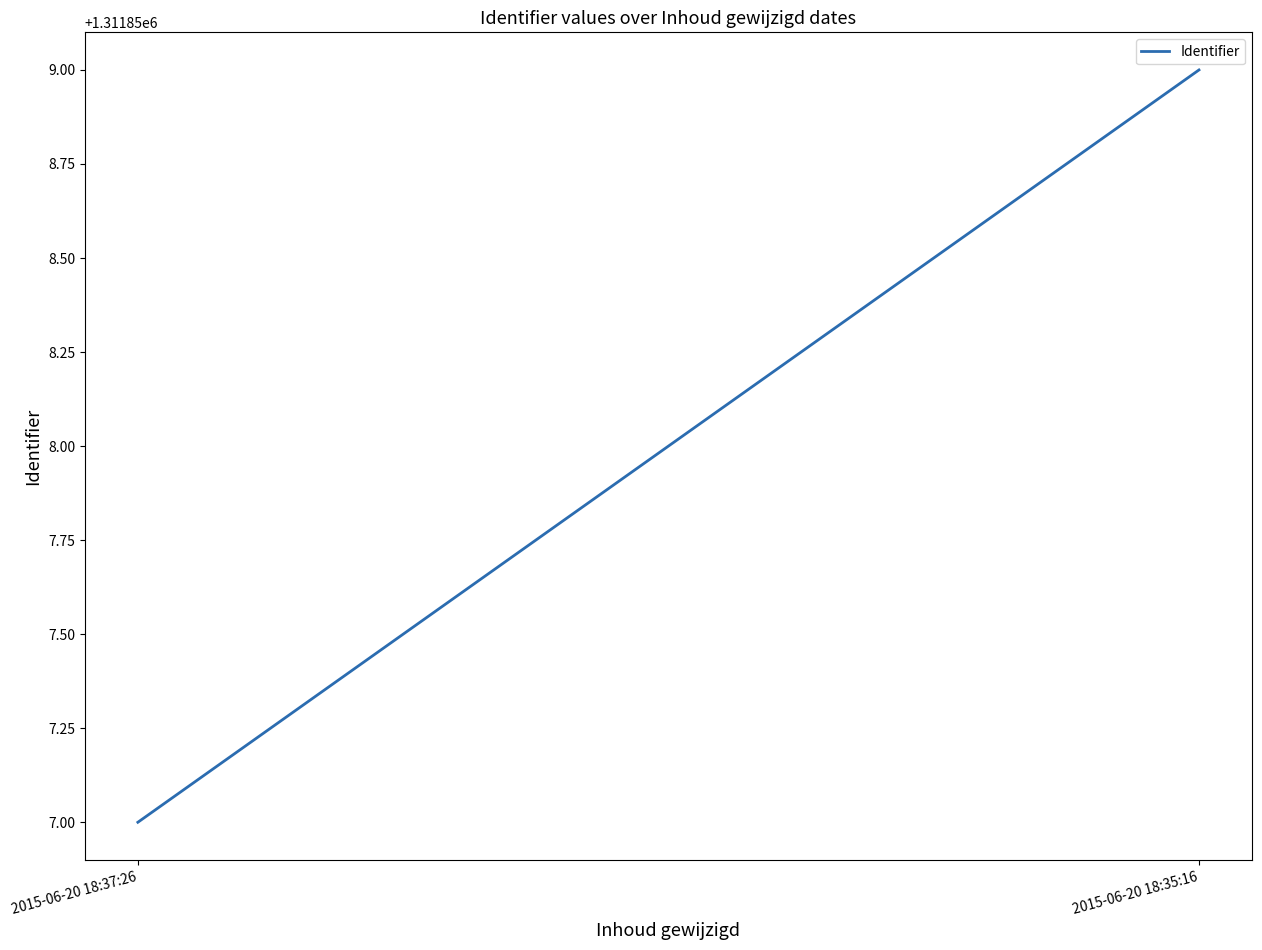

Reading left to right, extract all data points from this chart.

2015-06-20 18:37:26=1311857	2015-06-20 18:35:16=1311859